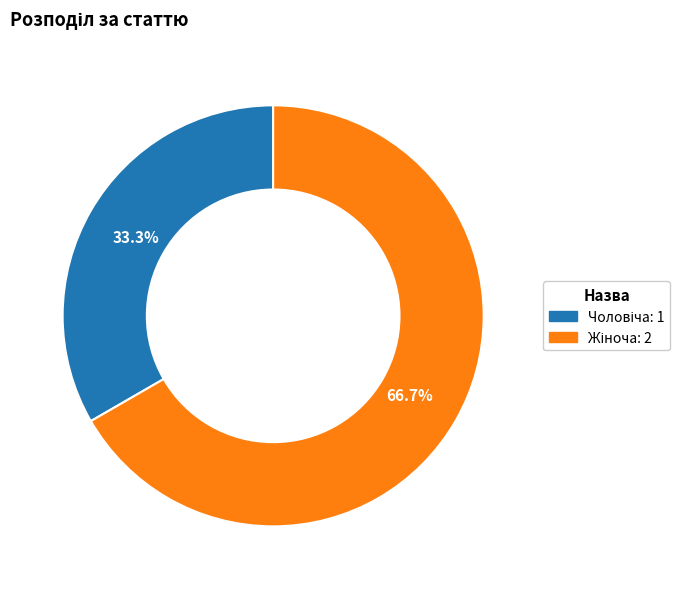

Combined, what portion of the pie is Чоловіча and Жіноча?

100.0%